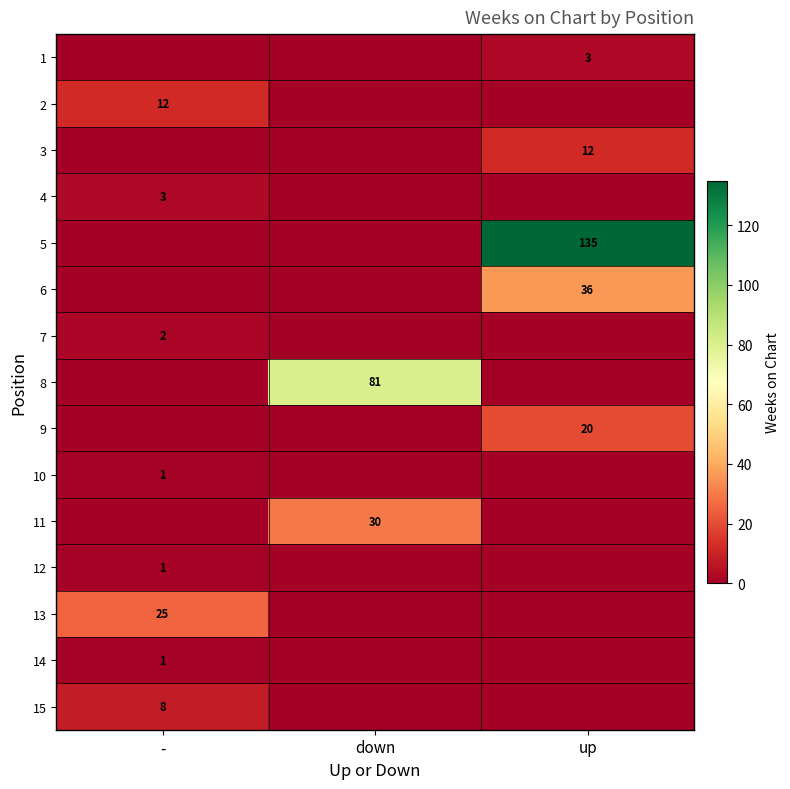

True or false: 13 has a value of 25 at -.

True